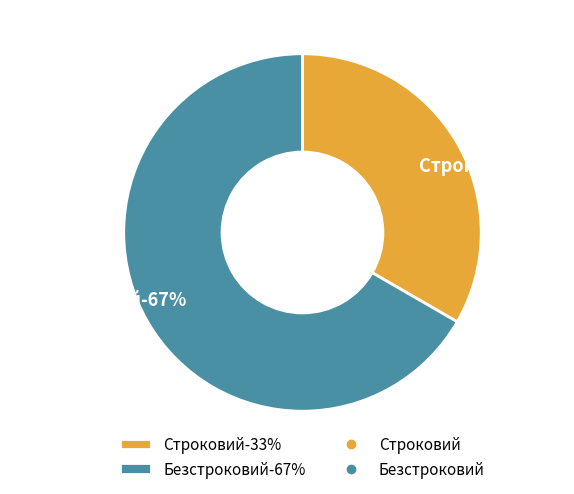

How many segments does this pie chart have?

2